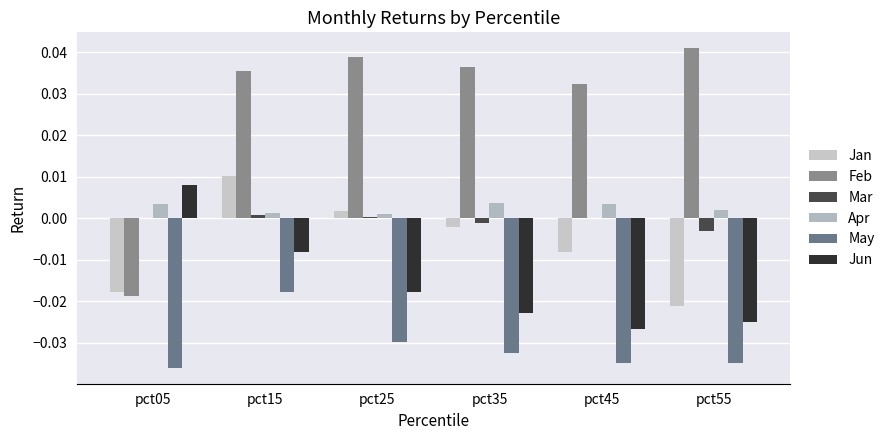

Between pct05 and pct35, which is larger?

pct35